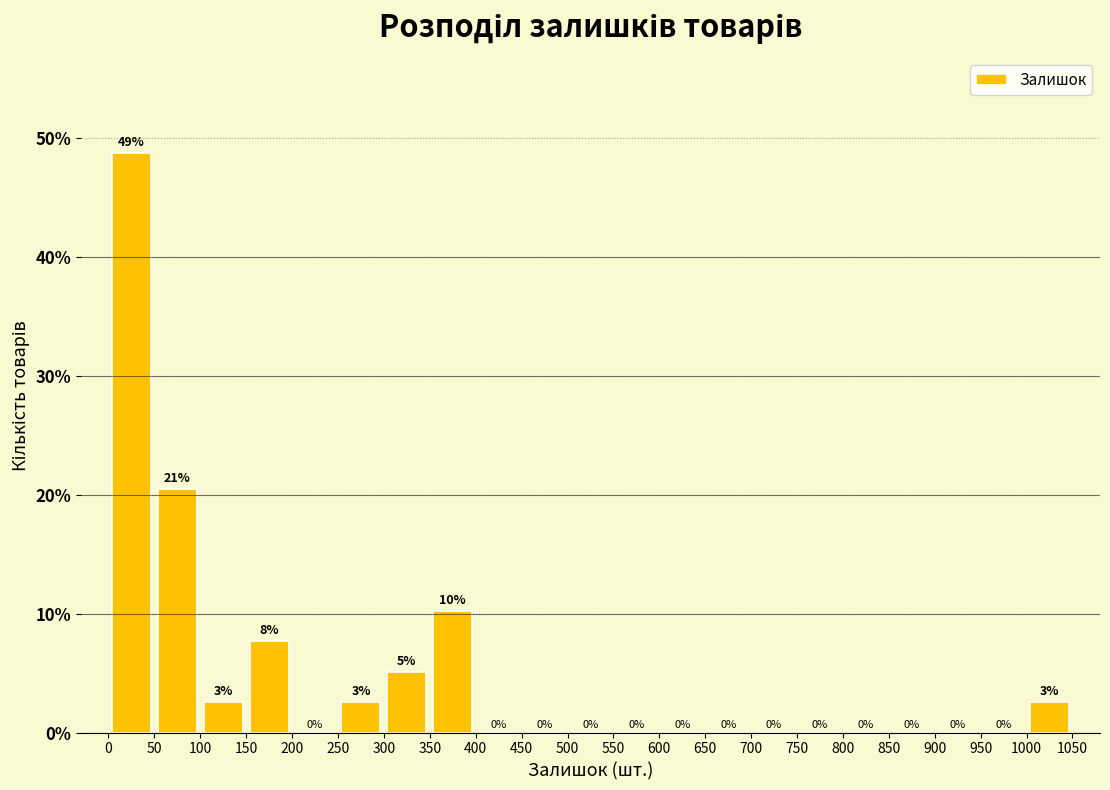

Which range on the x-axis has the tallest bar?

0 to 50